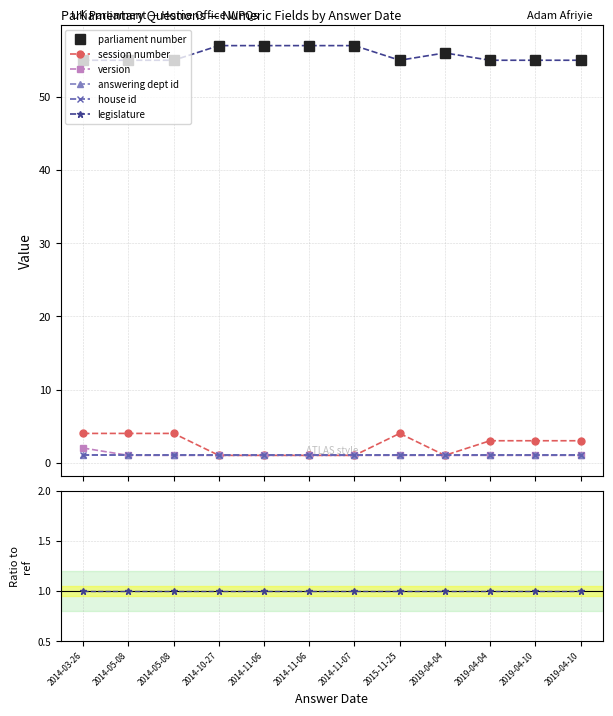

Which series has the largest total across all categories?

parliament number